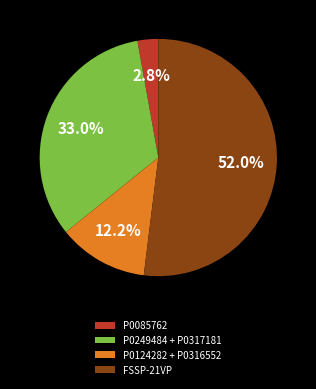

Combined, do P0249484 + P0317181 and FSSP-21VP account for over 50%?

Yes